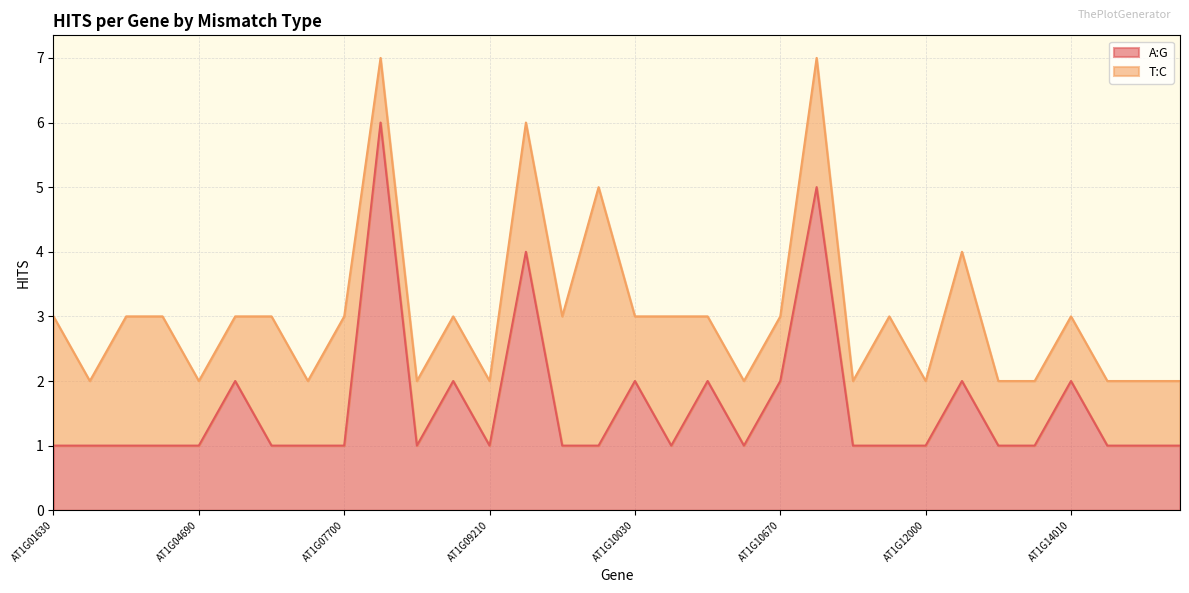

How many points are higher than both their immediate neighbors (excluding endpoints)?

9